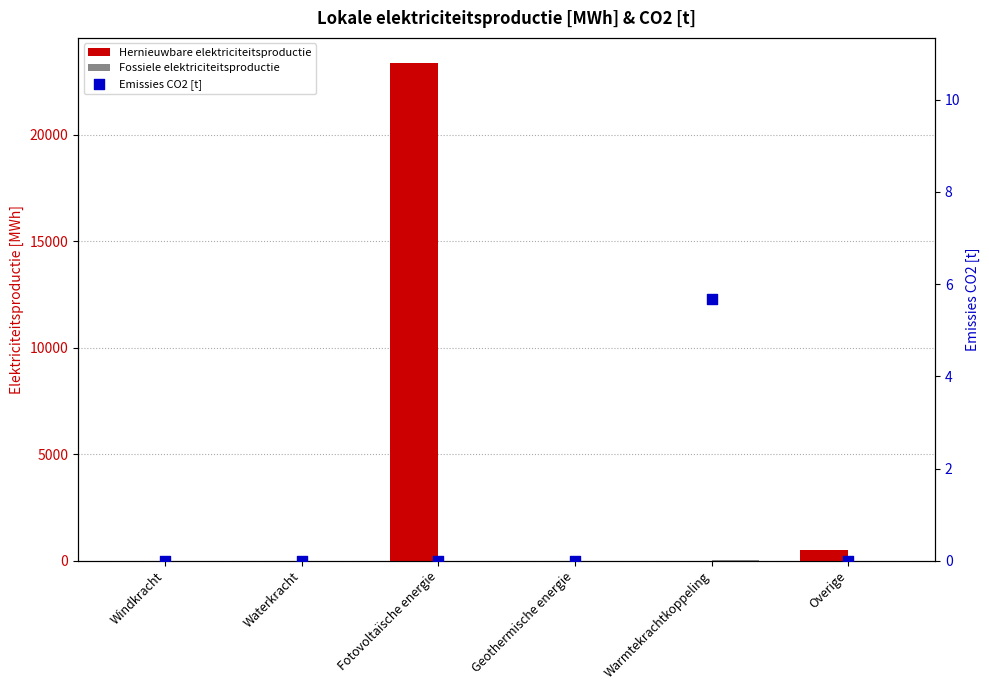

What are all the series names shown in the legend?

Hernieuwbare elektriciteitsproductie, Fossiele elektriciteitsproductie, Emissies CO2 [t]